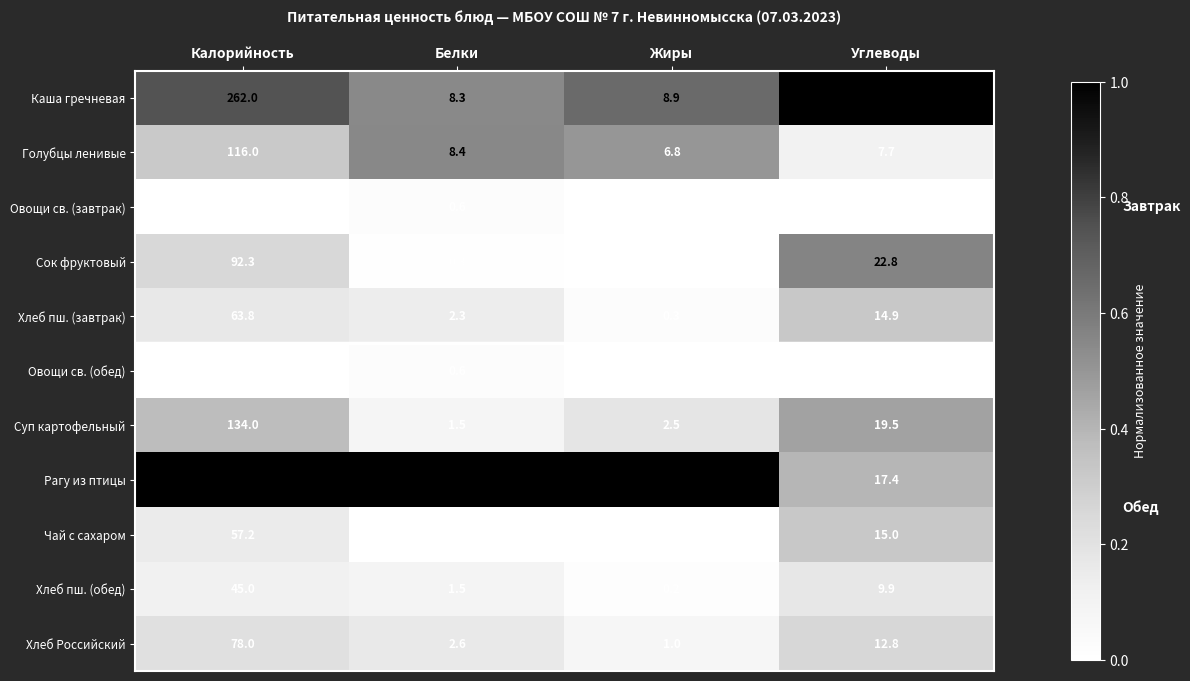

The Рагу из птицы series shows 350.0 at Калорийность. True or false?

True